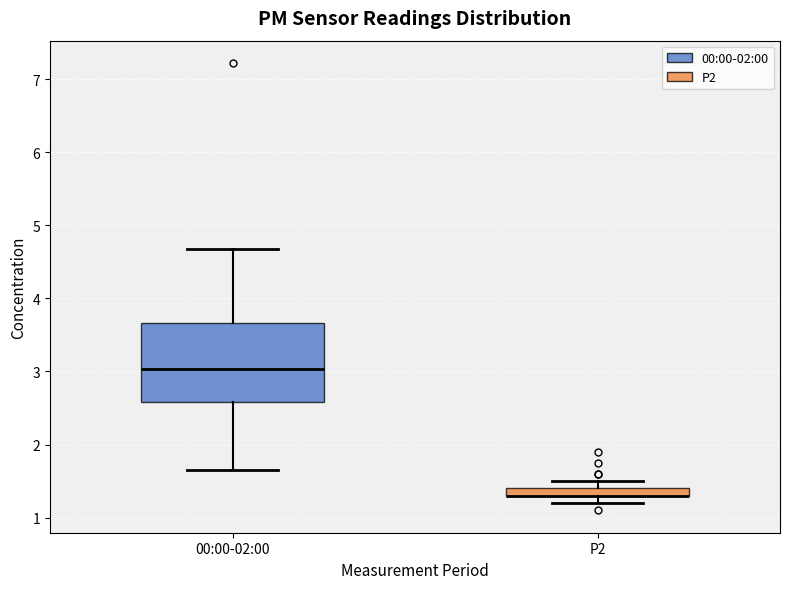

Where does the lower whisker of the box for 00:00-02:00 end on the y-axis? The values are not printed on the chart, so give them approximately, as read against the axis.

1.7